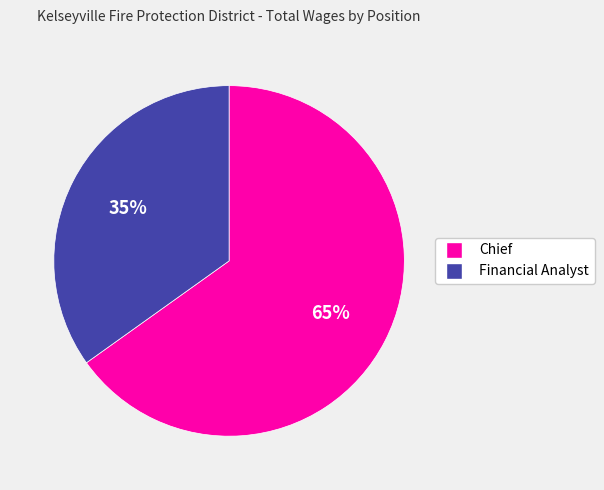

Which category has the biggest portion of the pie?

Chief